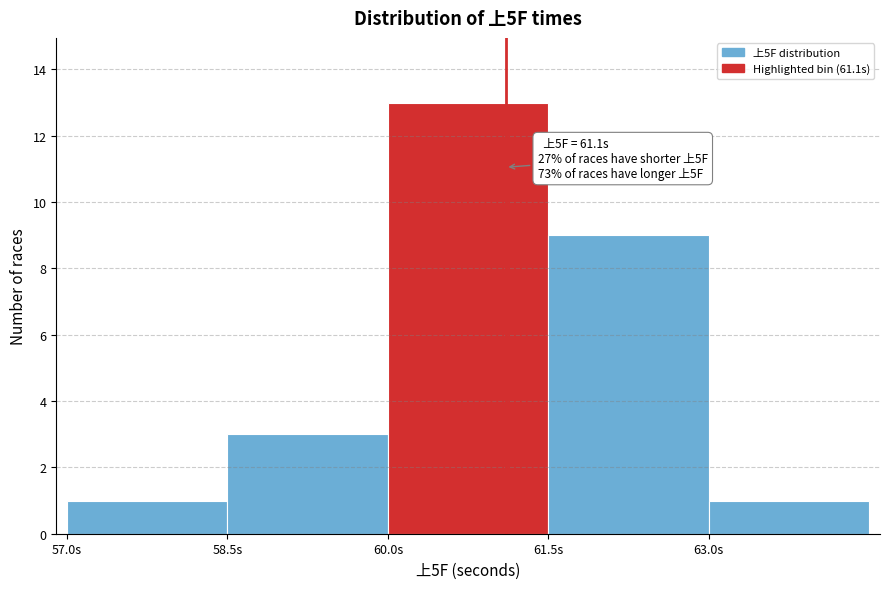

Over which range of the x-axis is the bar tallest?

60.0 to 61.5